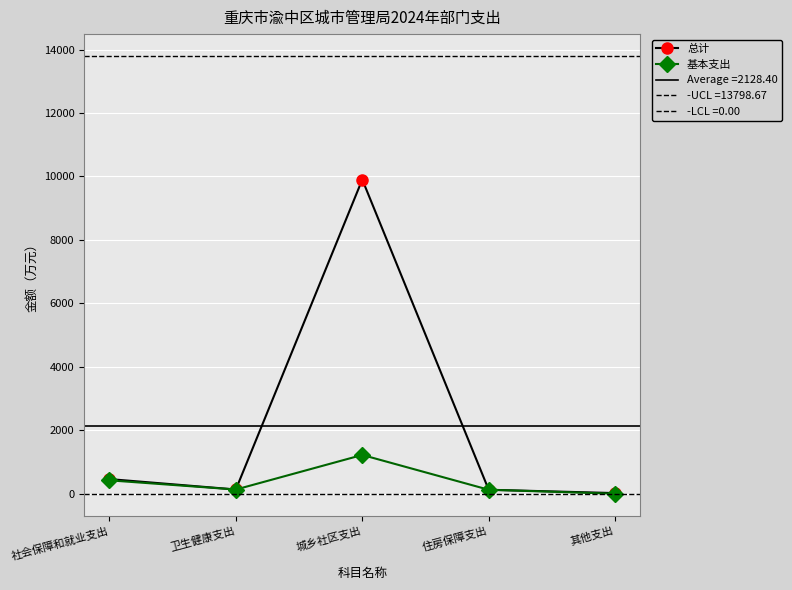

List the series in order of their overall mean, lowest first.

基本支出, 总计